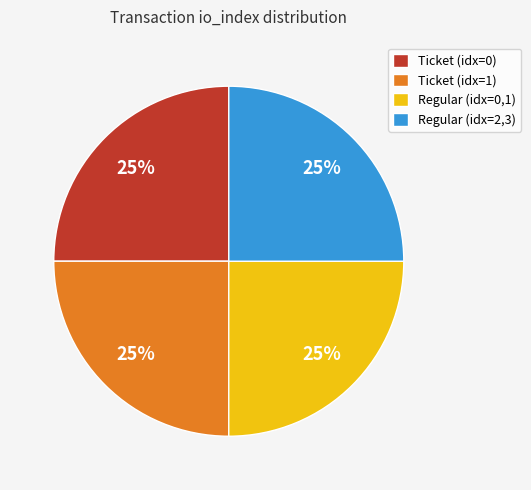

To the nearest percent, what portion does Regular (idx=2,3) represent?

25%